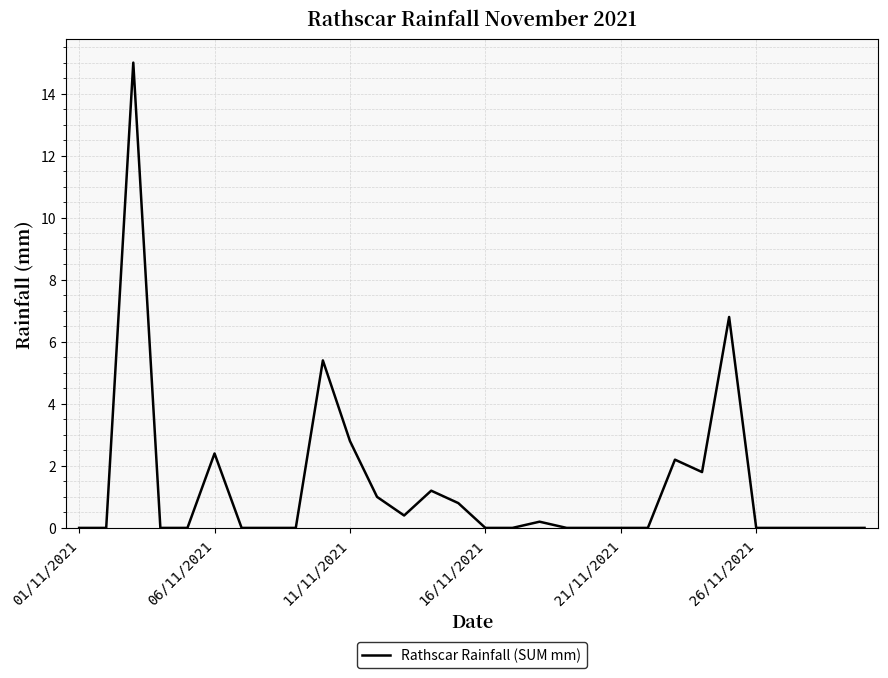

What is the maximum value shown in the chart?

15.0